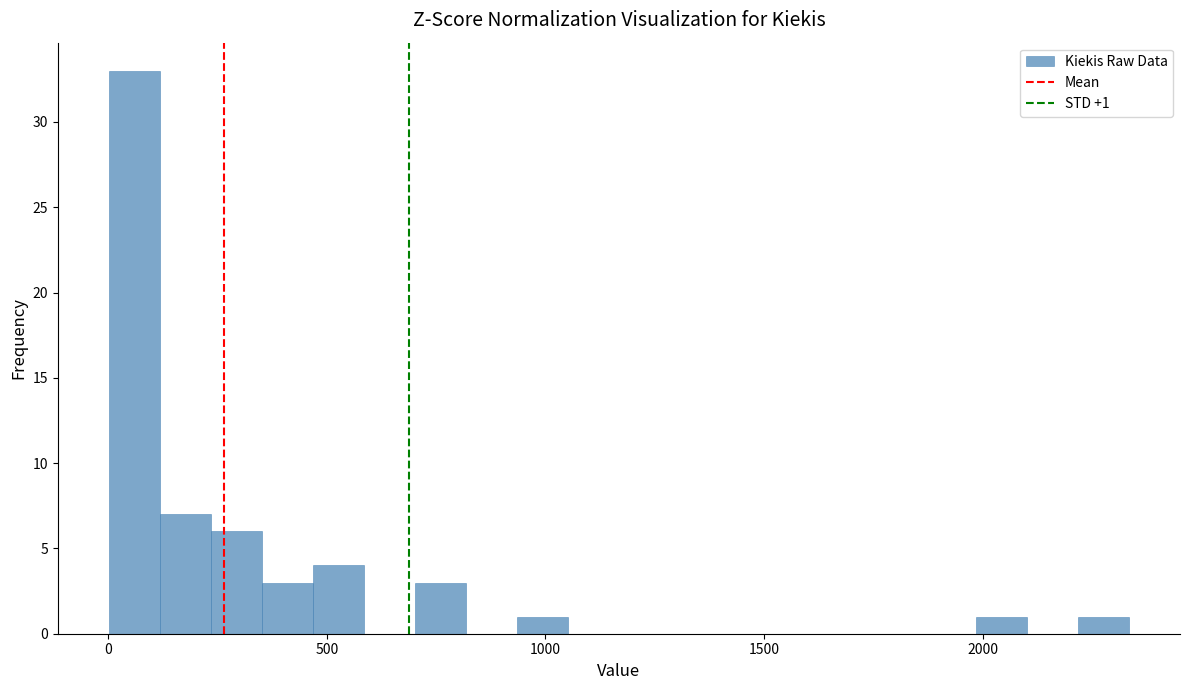

Read against the x-axis, roughly where is the centre of the tallest bar?

50